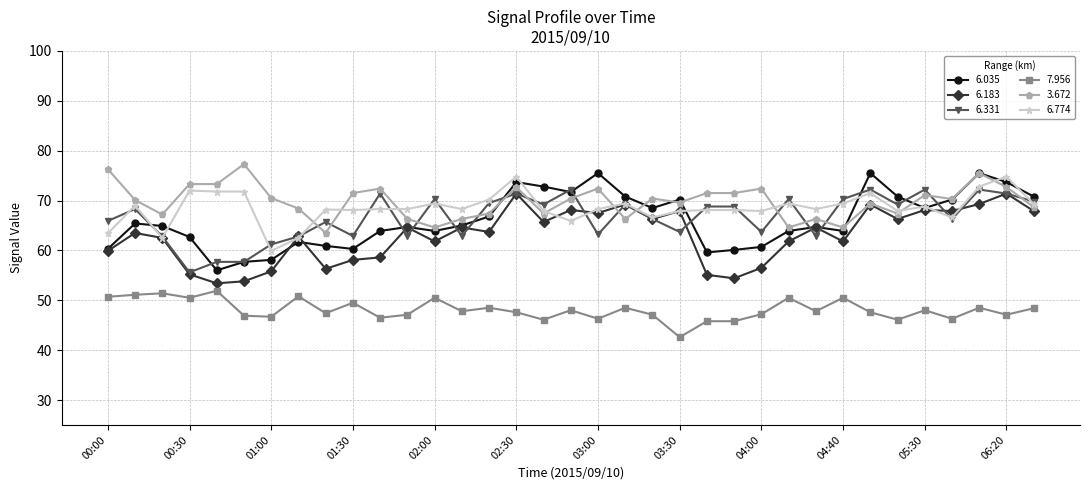

True or false: 6.035 and 7.956 cross at least once.

False